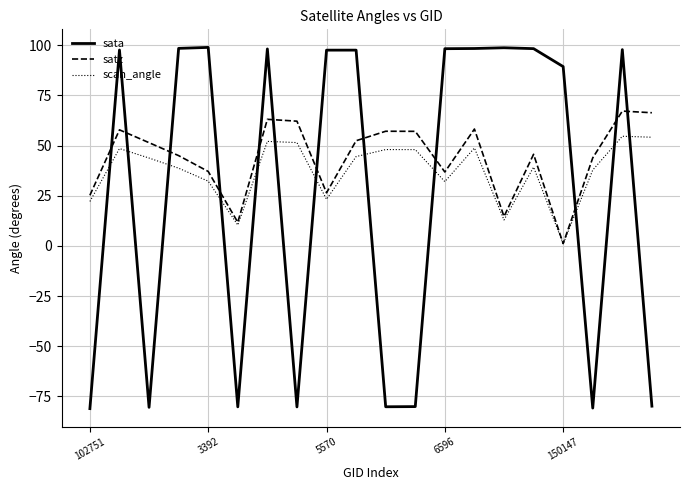

List the series in order of their overall mean, highest first.

satz, scan_angle, sata